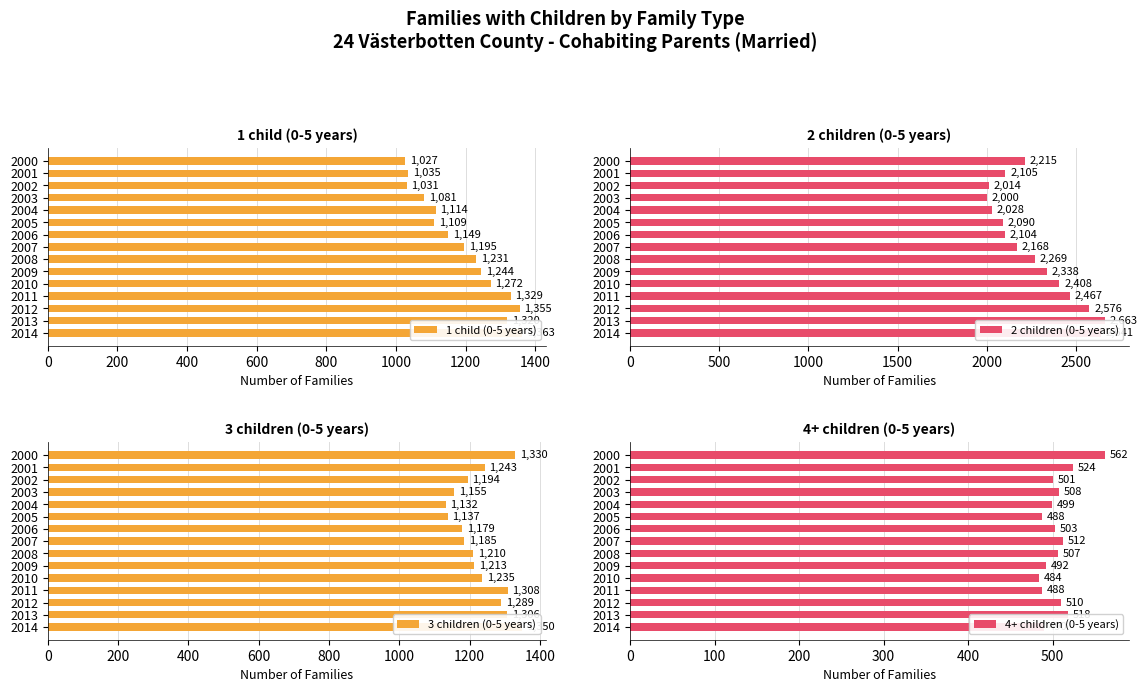

Which series has the largest total across all categories?

2 children (0-5 years)